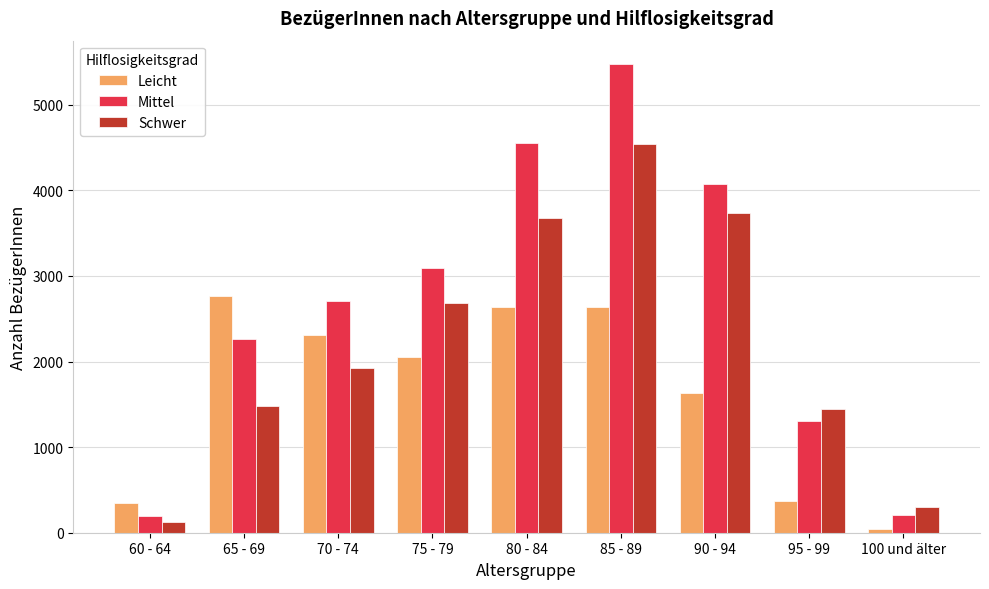

The value of Leicht at 80 - 84 is 2632. True or false?

True